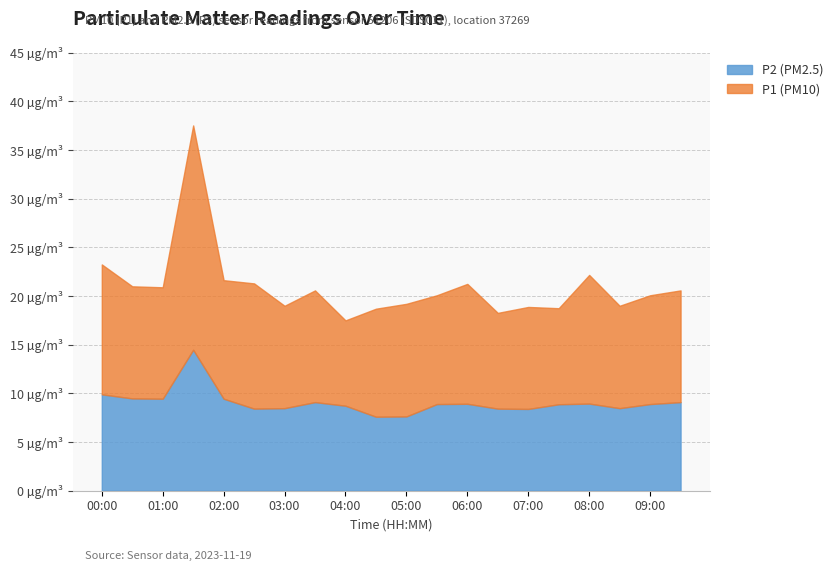

True or false: P1 and P2 cross at least once.

False